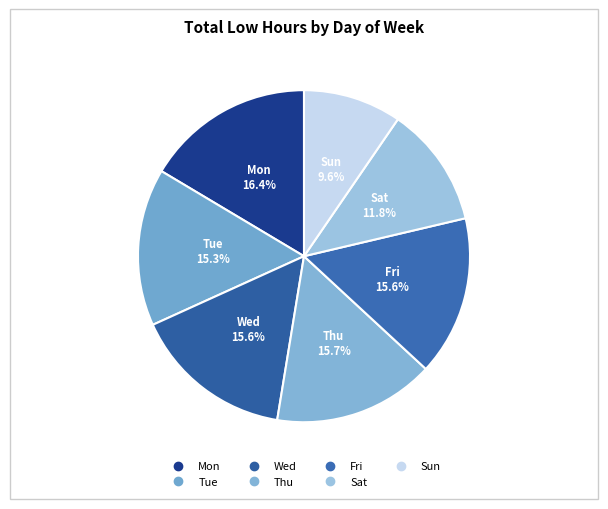

Count the number of slices in the pie.

7